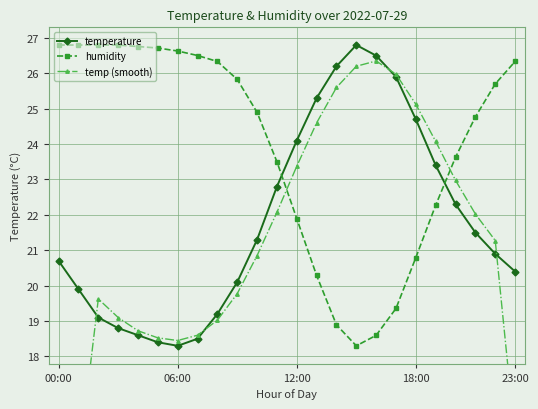

How many data points in temperature are above 21?

12